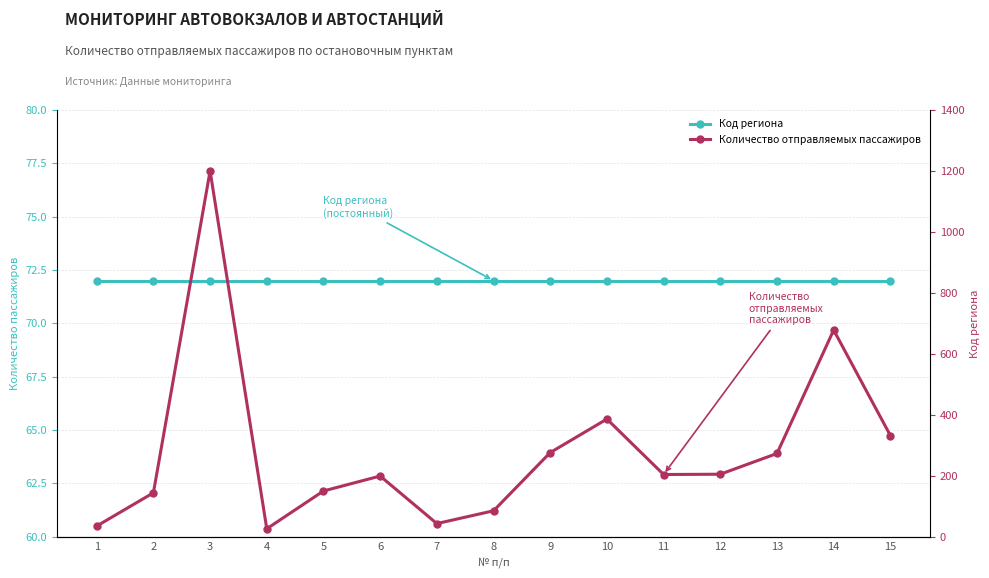

What is the average value of the Количество отправляемых пассажиров series?

282